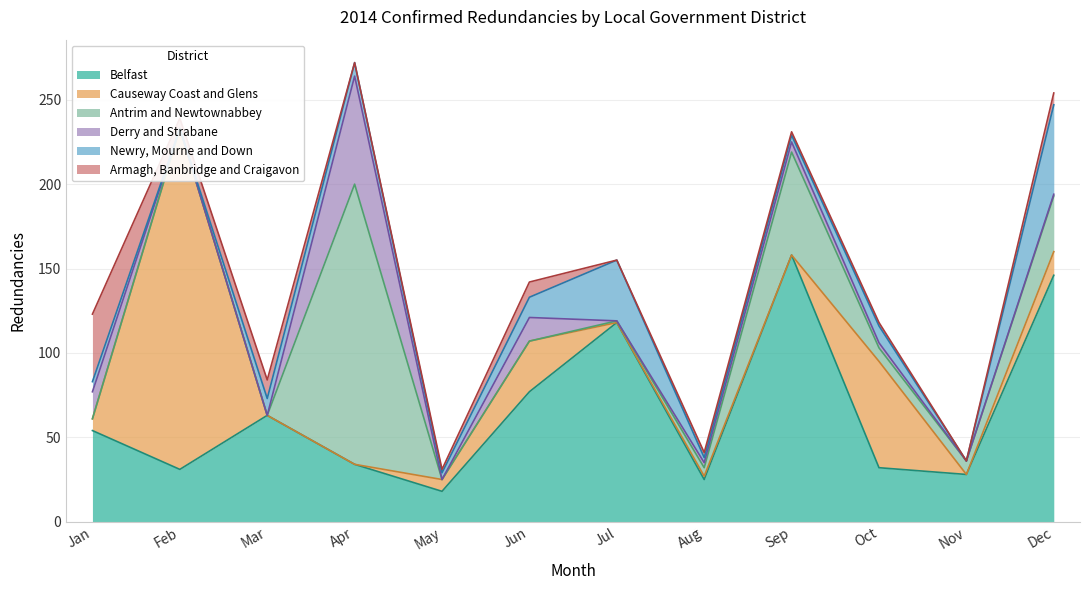

Is it true that Belfast equals 65 at Jul?

False